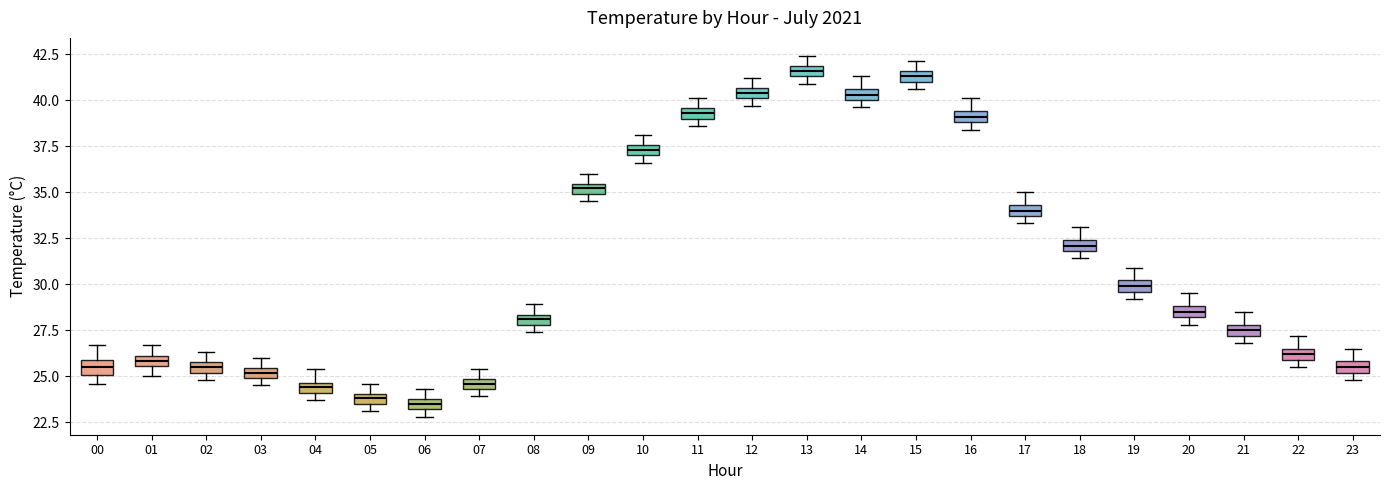

Where does the upper whisker of the box at x = 09 end on the y-axis? The values are not printed on the chart, so give them approximately, as read against the axis.

36.0